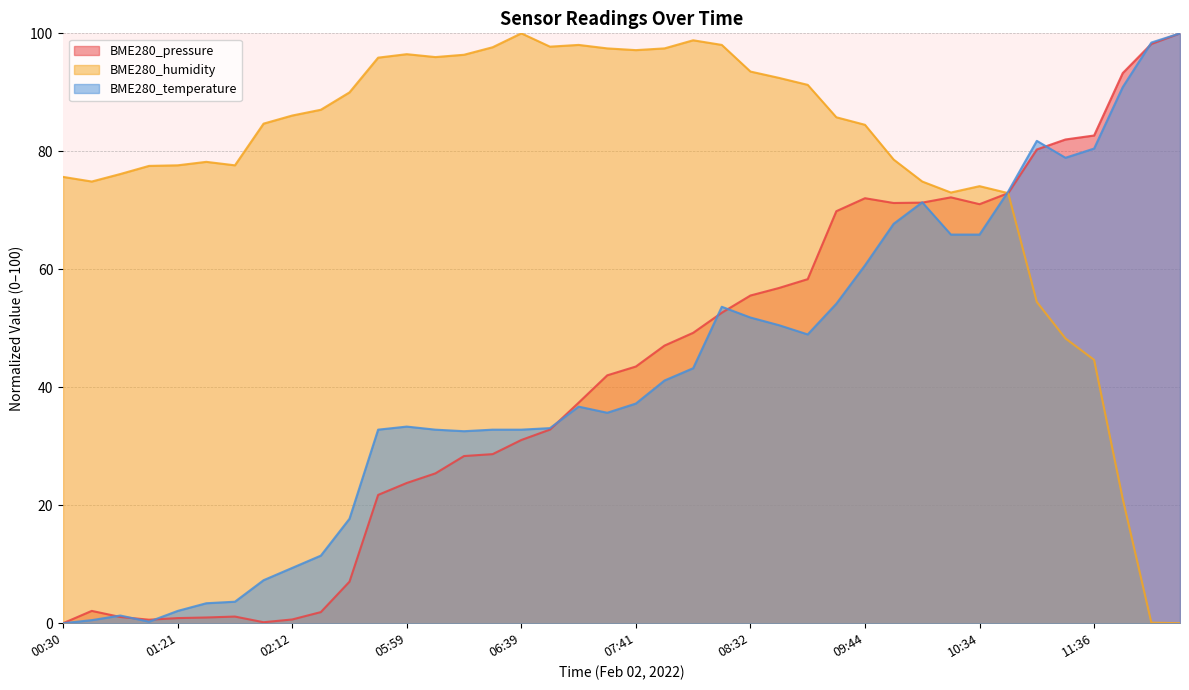

Rank the categories by BME280_temperature value from highest to lowest.

13:20, 13:10, 12:49, 11:16, 11:36, 11:26, 10:45, 10:14, 09:54, 10:24, 10:34, 09:44, 09:33, 08:22, 08:32, 08:42, 08:52, 08:11, 08:01, 07:41, 07:10, 07:31, 05:59, 06:50, 05:49, 06:09, 06:29, 06:39, 06:19, 04:05, 02:22, 02:12, 02:02, 01:41, 01:31, 01:21, 00:50, 00:40, 01:00, 00:30